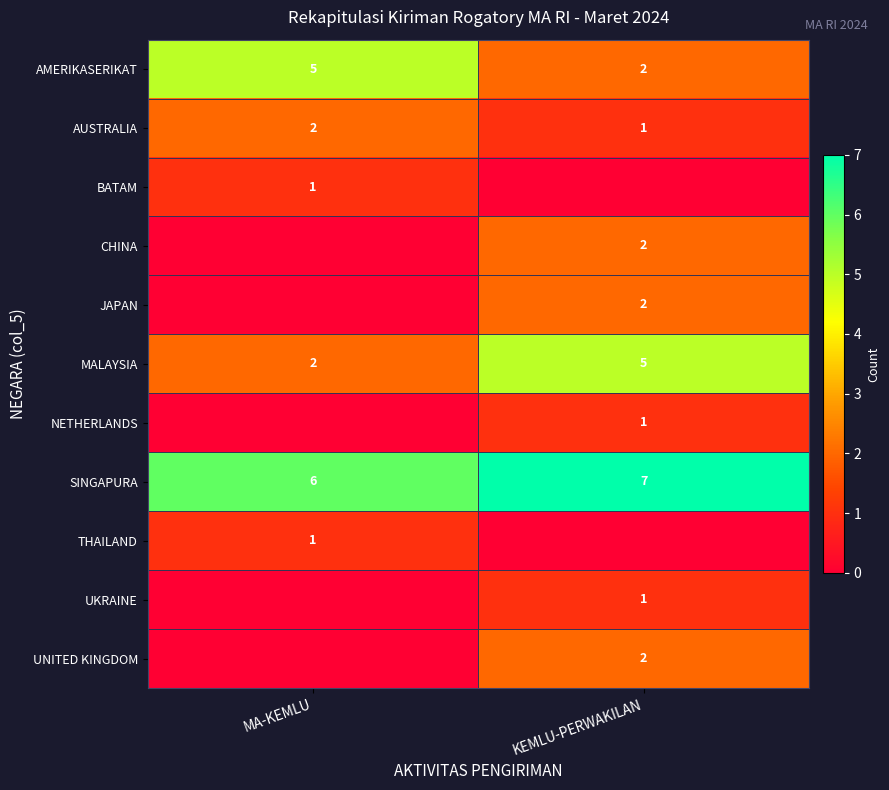

What is the total value across all series at MA-KEMLU?

17